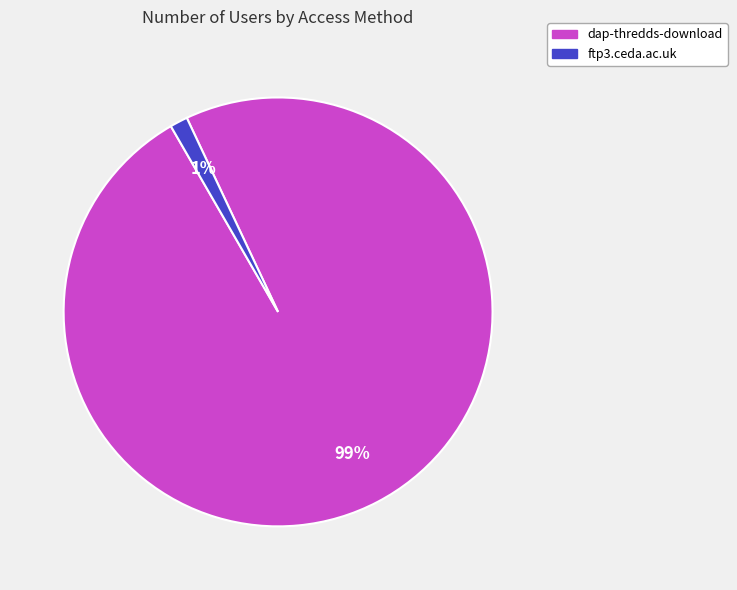

Combined, do ftp3.ceda.ac.uk and dap-thredds-download account for over 50%?

Yes